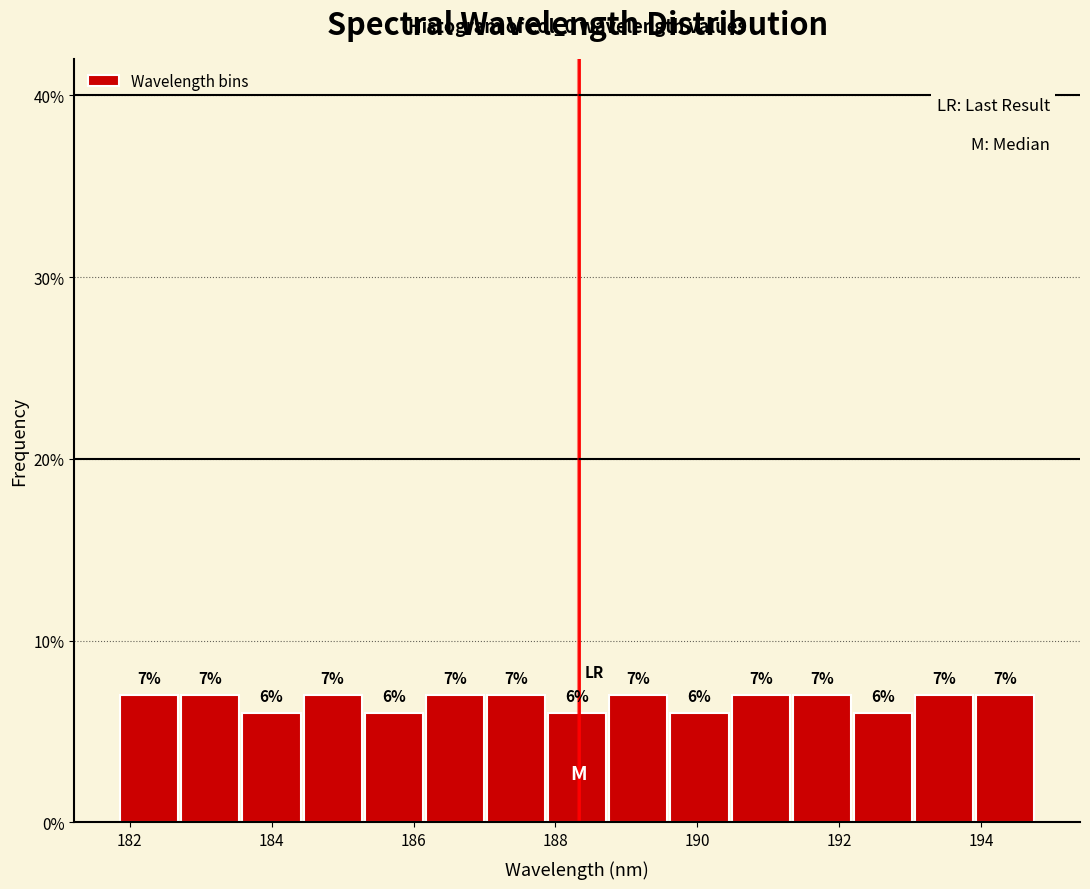

How tall is the bar that spans 186.2 to 187.0 on the x-axis? The bar edges are not printed on the chart, so give them approximately, as read against the axis.

7